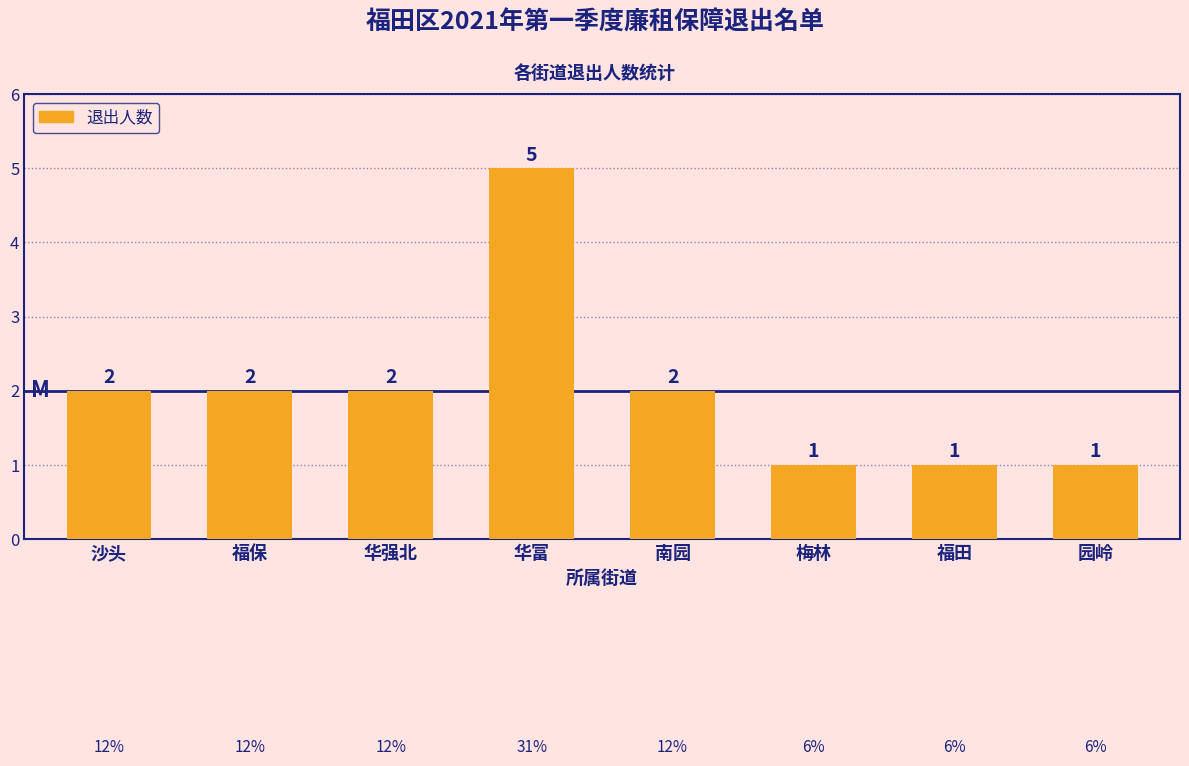

True or false: the data shows 2 at 园岭.

False